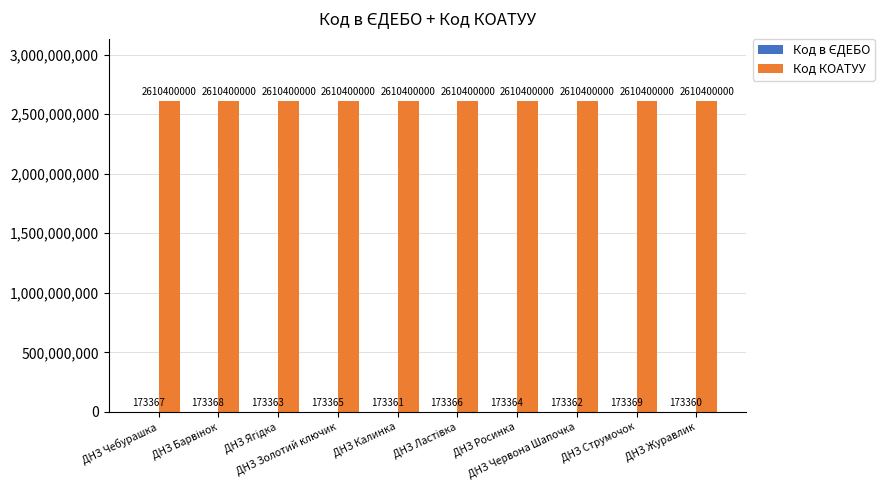

What is the greatest value displayed?

2610400000